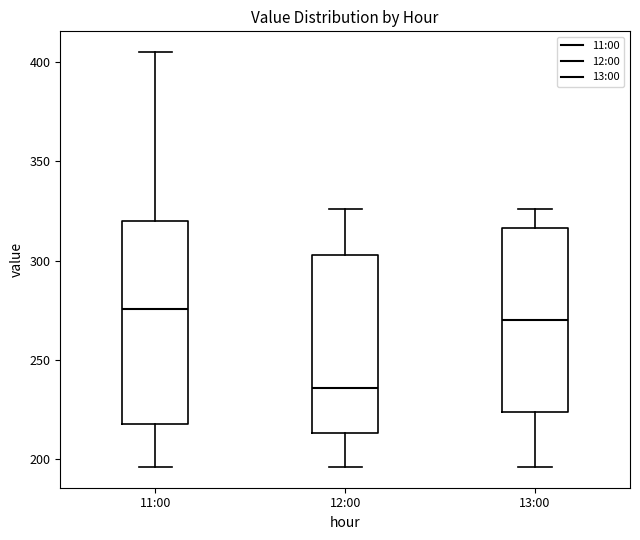

Reading left to right, read every box against the y-axis: the position of its median line, the range the box covers, and the ends of its whiskers. The values are not printed on the chart, so give them approximately, as read against the axis.

11:00: median 275, box 220 to 320, whiskers 195 to 405
12:00: median 235, box 215 to 305, whiskers 195 to 325
13:00: median 270, box 225 to 315, whiskers 195 to 325